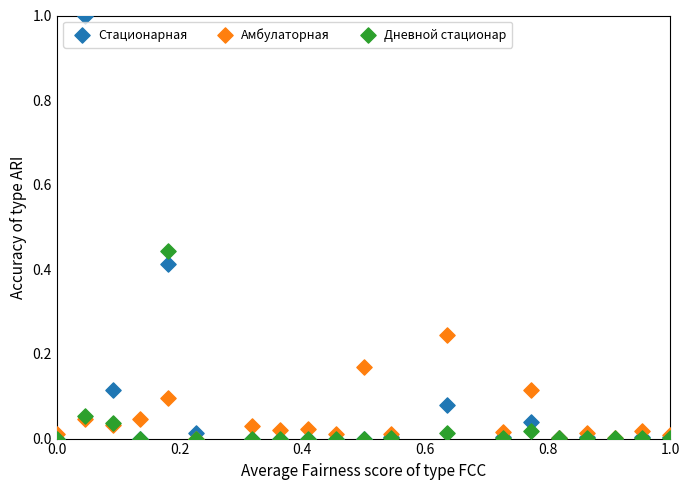

Which series has the largest Y range (max minus min)?

Стационарная